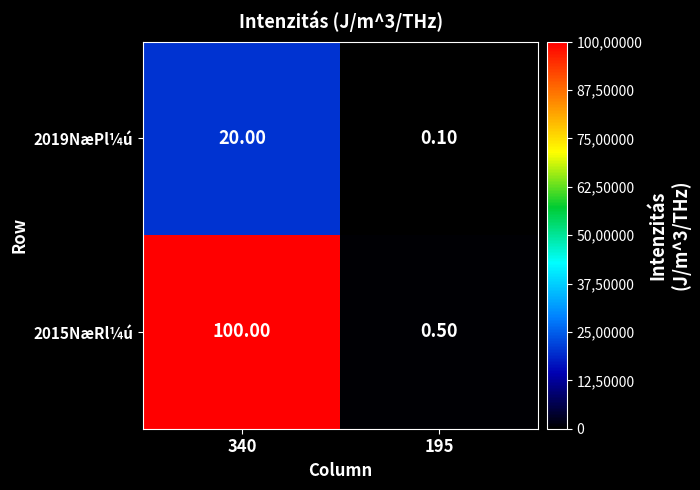

What is the difference between the highest and lowest values at 195?

0.4